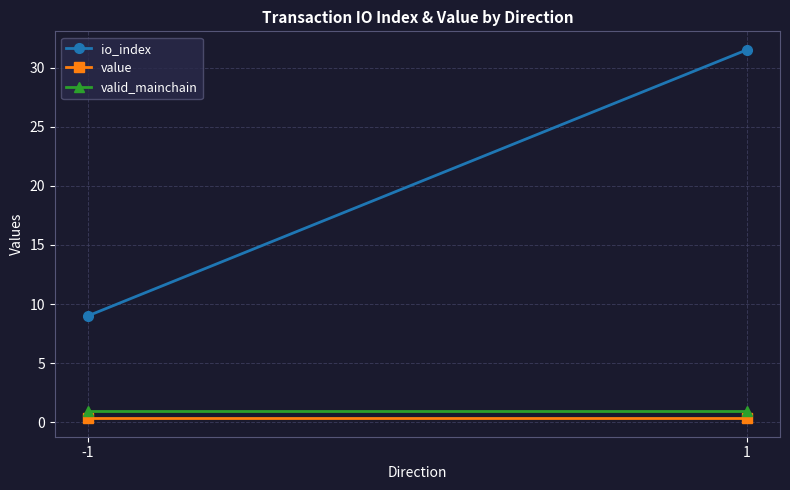

Is it true that valid_mainchain equals 1.0 at 1?

True